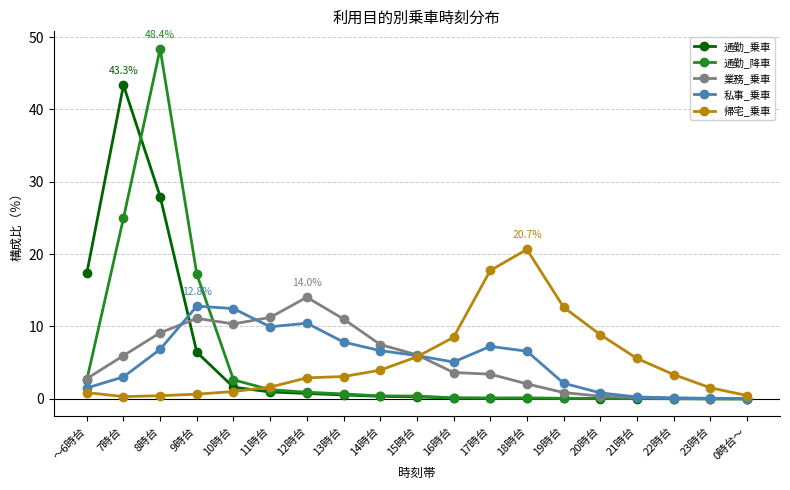

Which series has the largest range (max minus min)?

通勤_降車